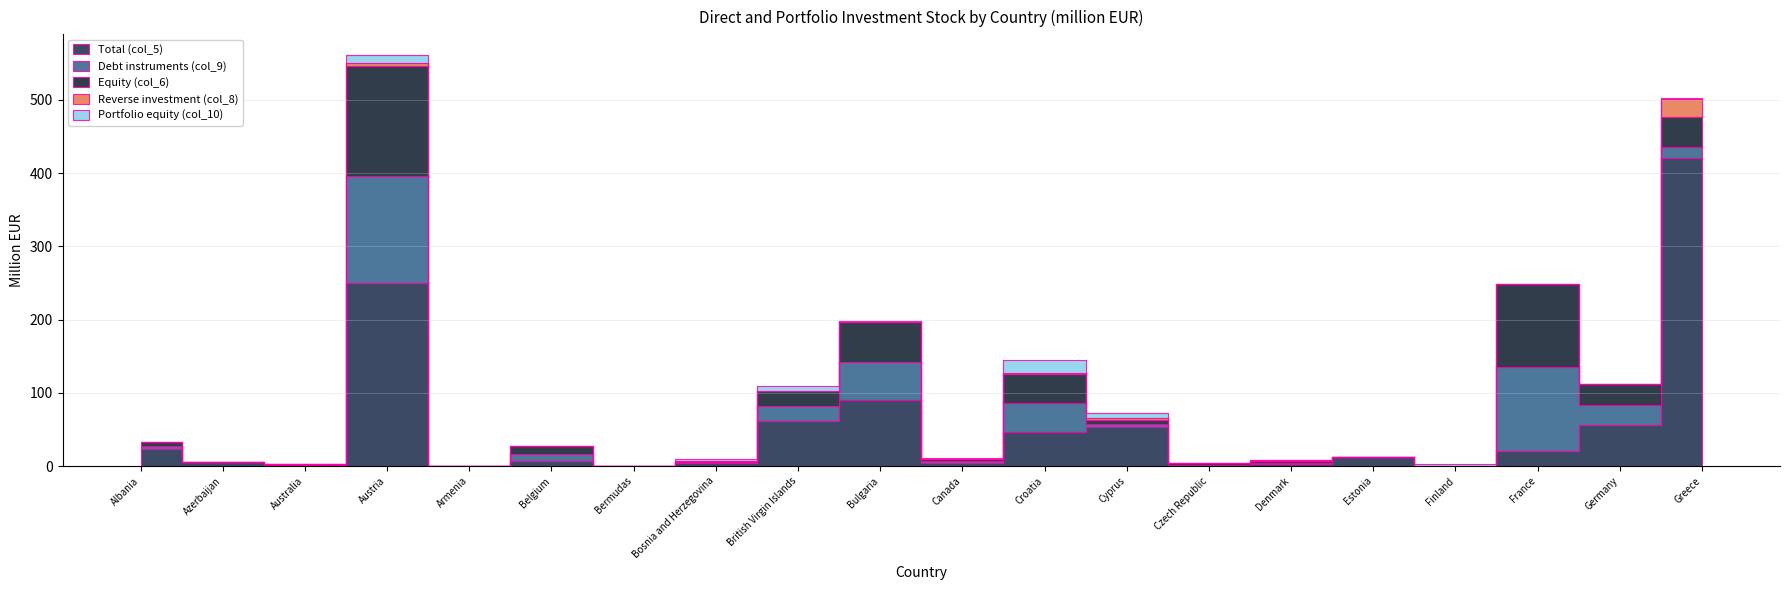

Is the value of Debt instruments (col_9) at Finland greater than the value of Total (col_5) at France?

No